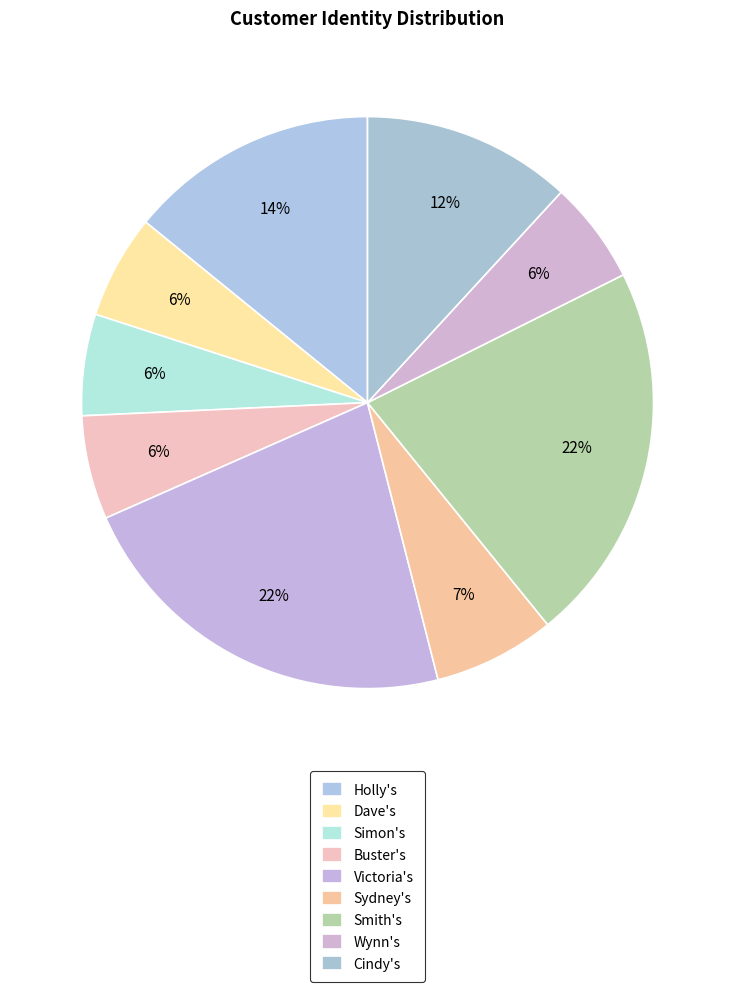

Does Dave's account for over 50% of the chart?

No